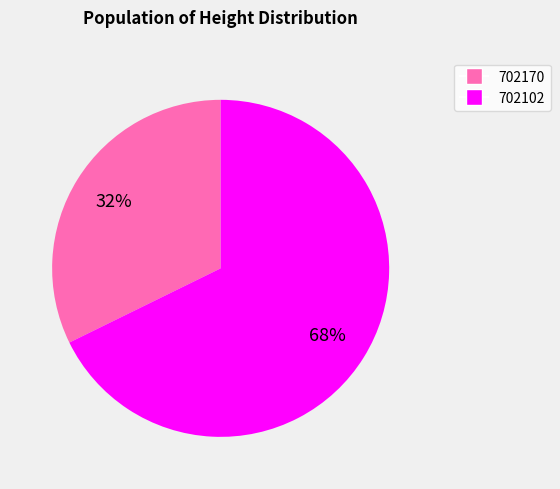

Rank the categories by value from highest to lowest.

702102, 702170